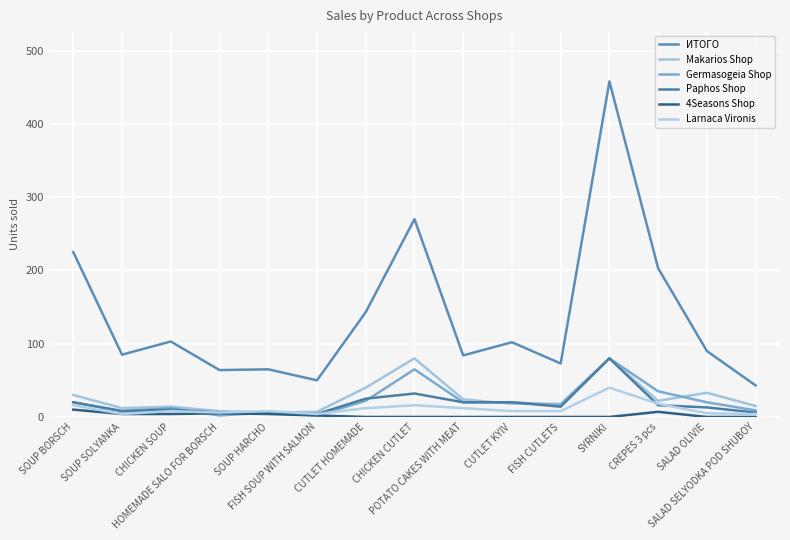

True or false: 4Seasons Shop has more than 1 points higher than both neighbors.

True